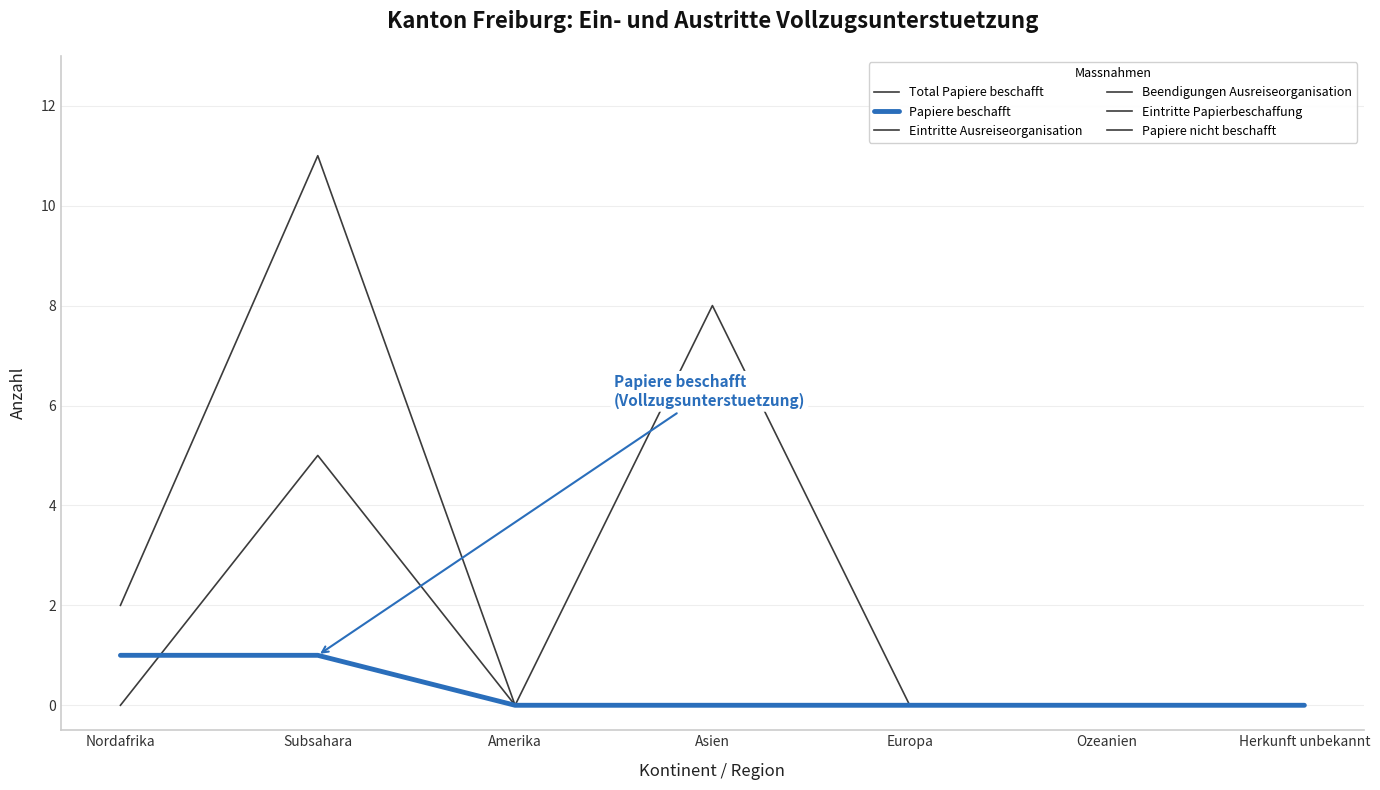

What is the label of the 4th point from the right?

Asien